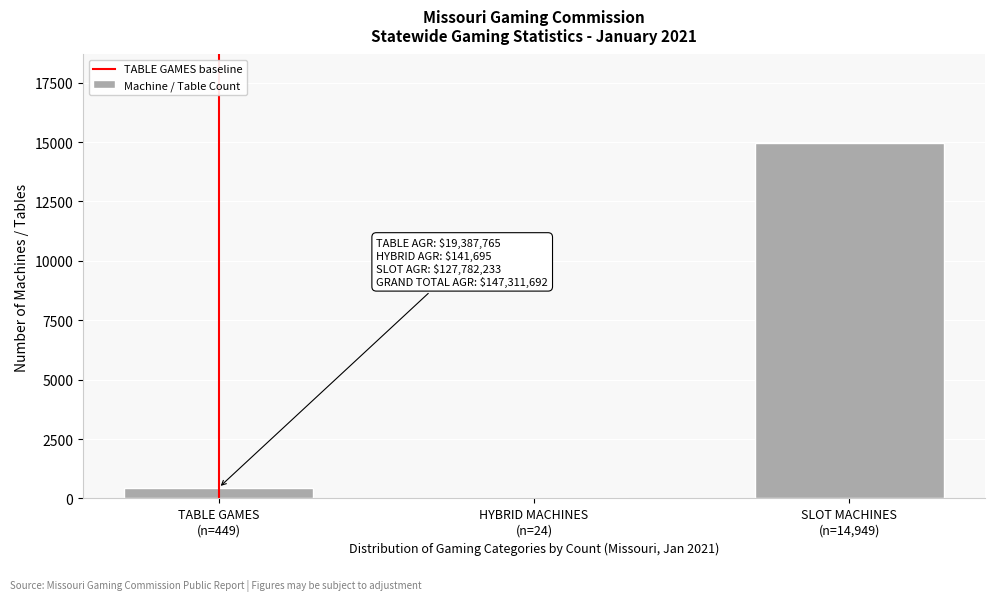

What is the greatest value displayed?

14949